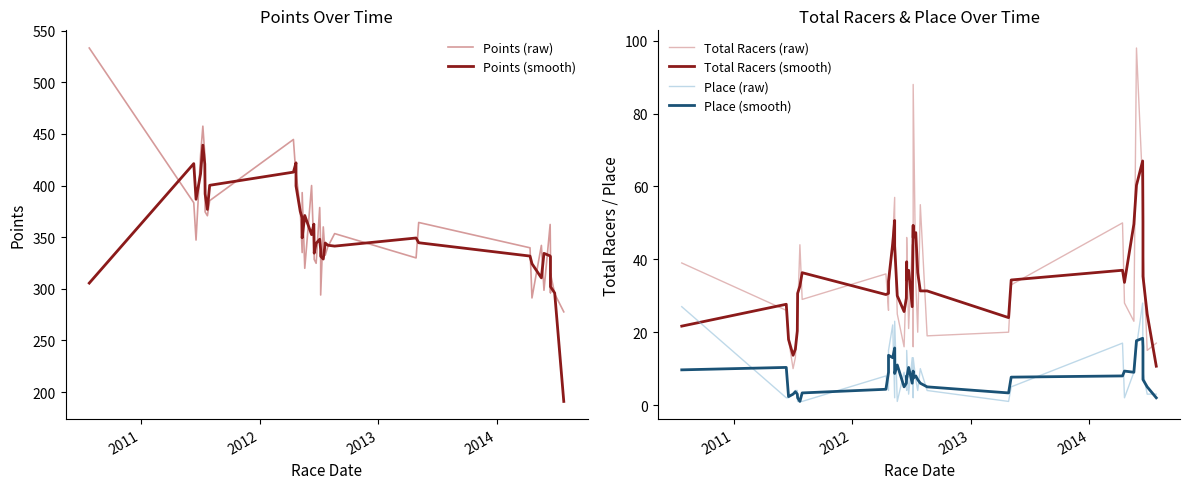

Is this an area chart (filled region under the line)?

No